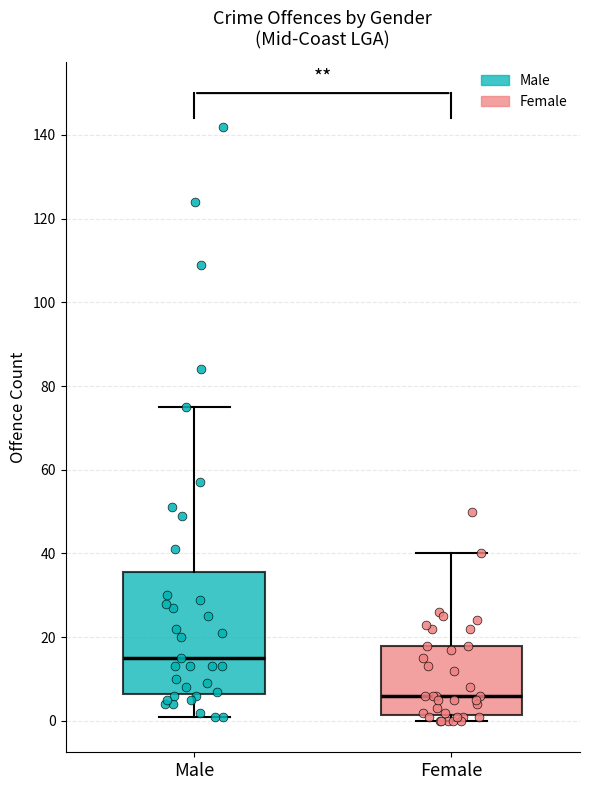

Which box's median line is the highest?

Male